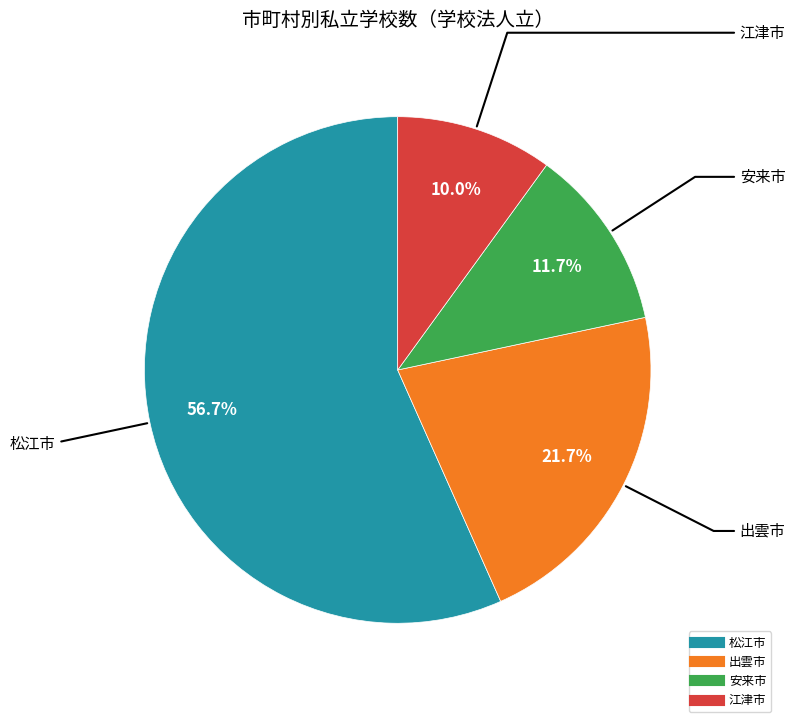

Is there any slice that represents more than half of the pie?

Yes